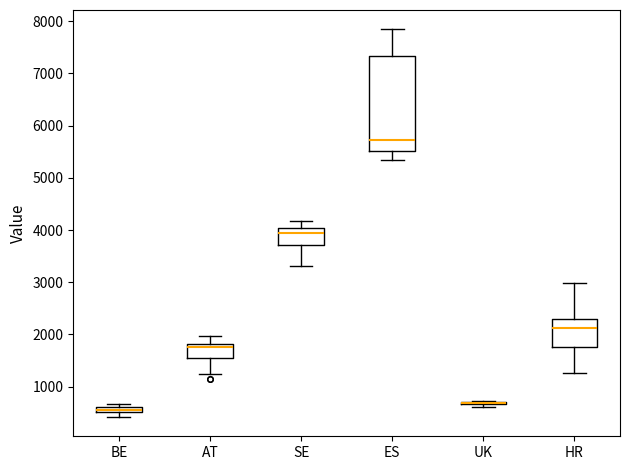

Comparing the boxes themselves (not the whiskers), which one is the tallest?

ES